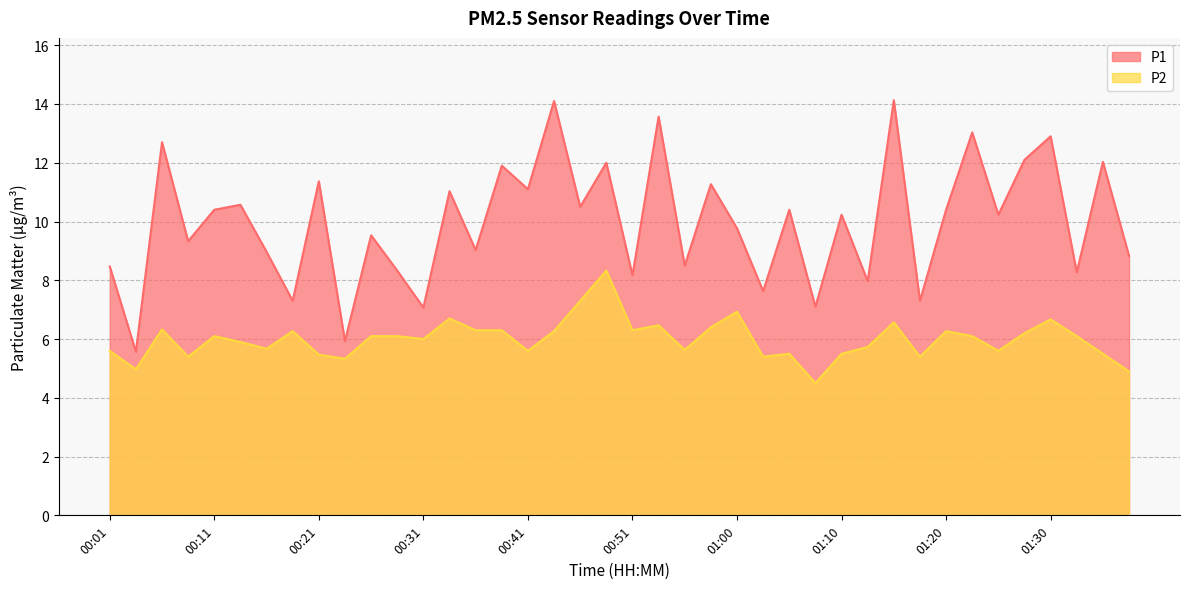

What is the value of the P1 point at the 1st from the left?

8.5